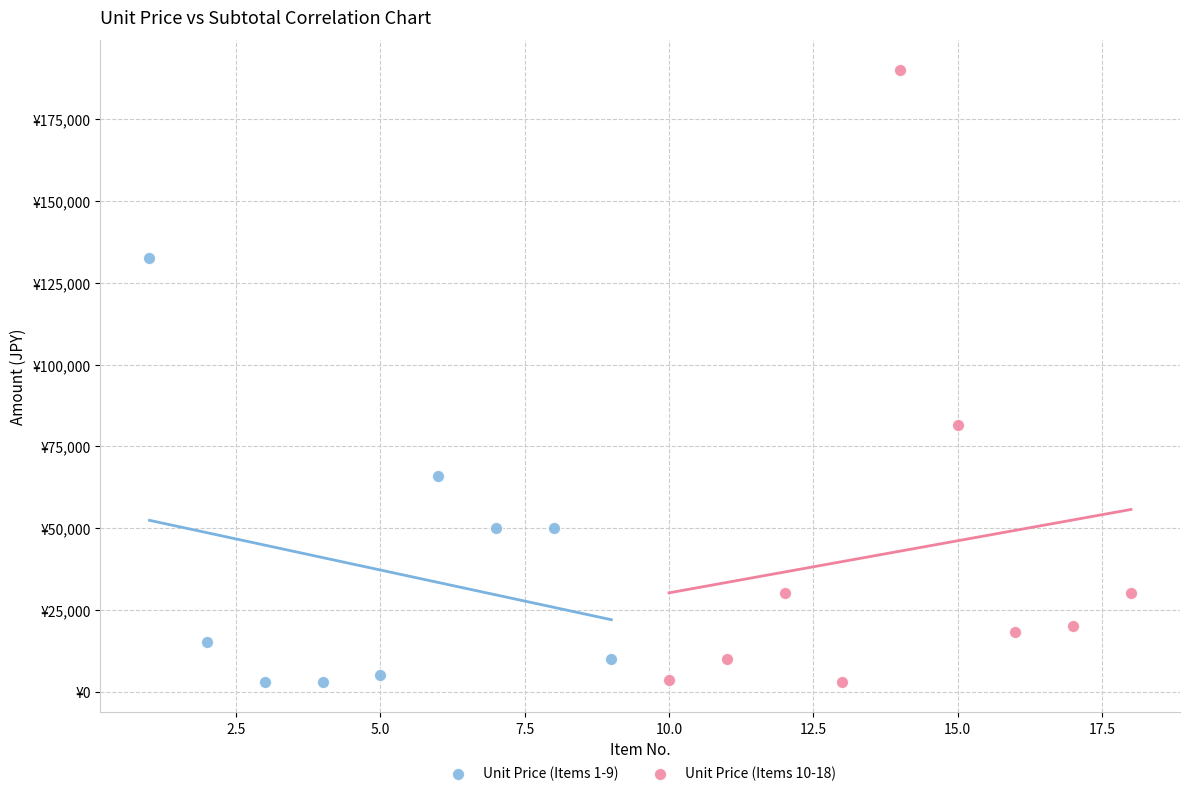

Which series contains the highest Y value?

Unit Price (Items 10-18)